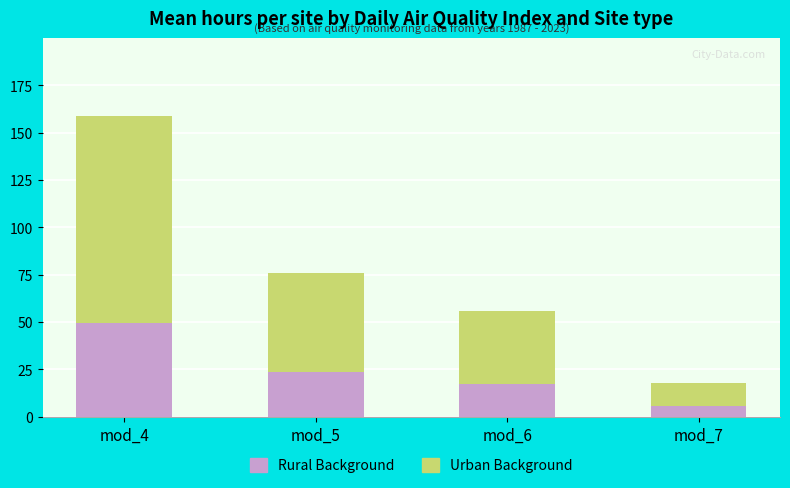

True or false: Rural Background has a value of 41.3 at mod_5.

False